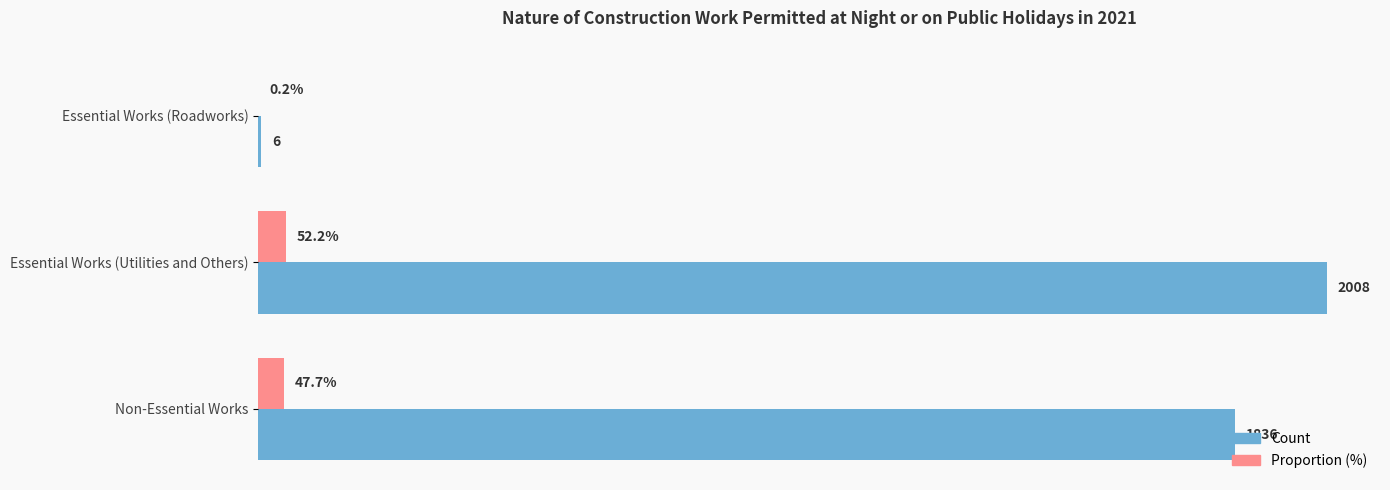

Which series changed the most between Essential Works (Utilities and Others) and Non-Essential Works?

Count